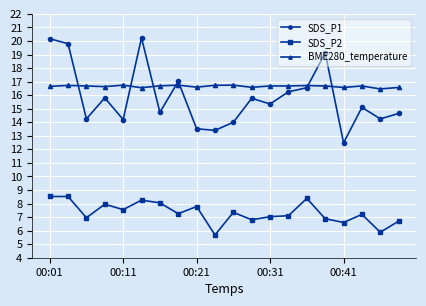

How many distinct data groups are displayed?

3